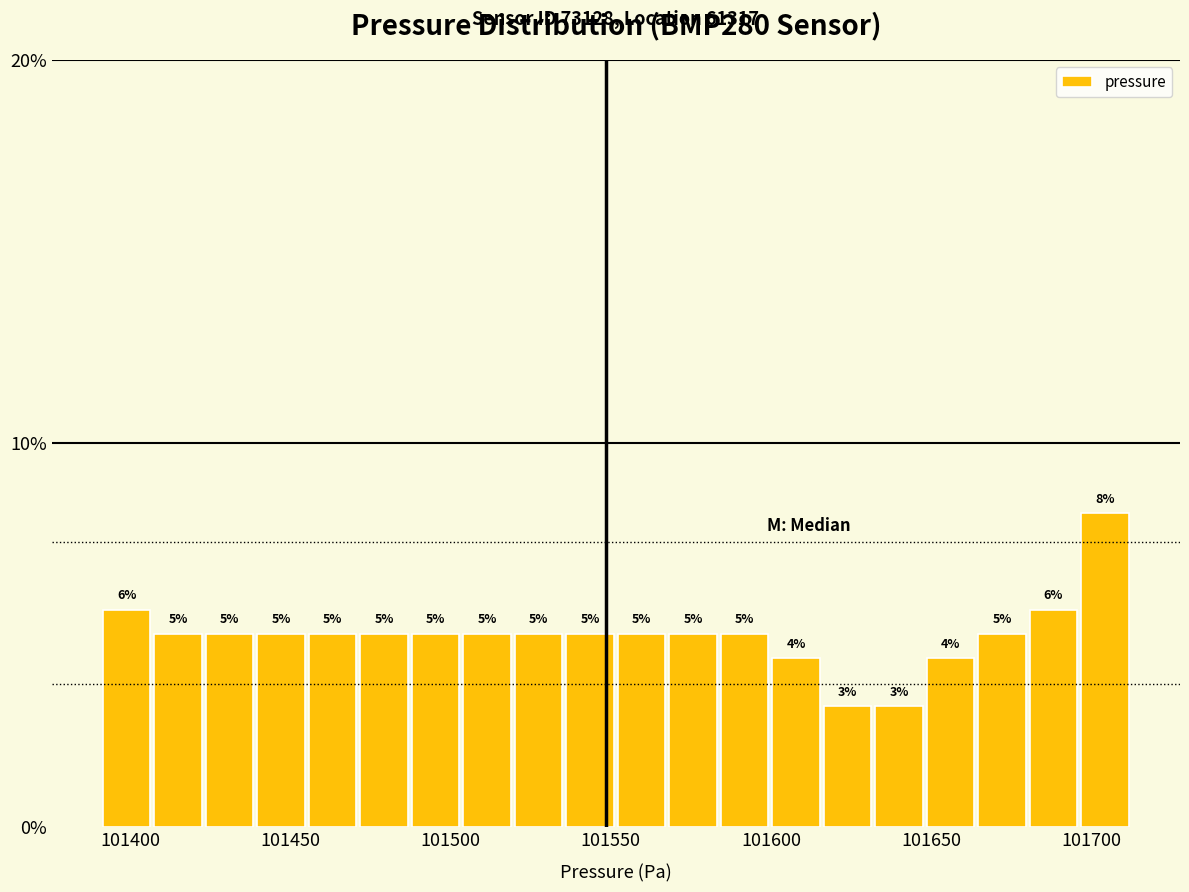

Around what value on the x-axis is the tallest bar? Give the approximate position of its centre, as read against the axis.

101705